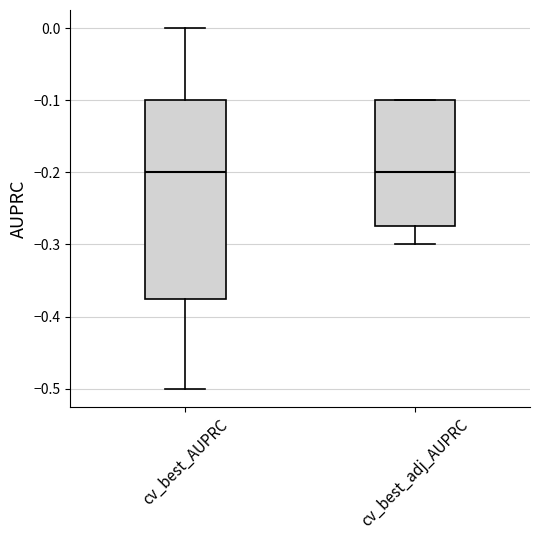

Comparing the boxes themselves (not the whiskers), which one is the tallest?

cv_best_AUPRC